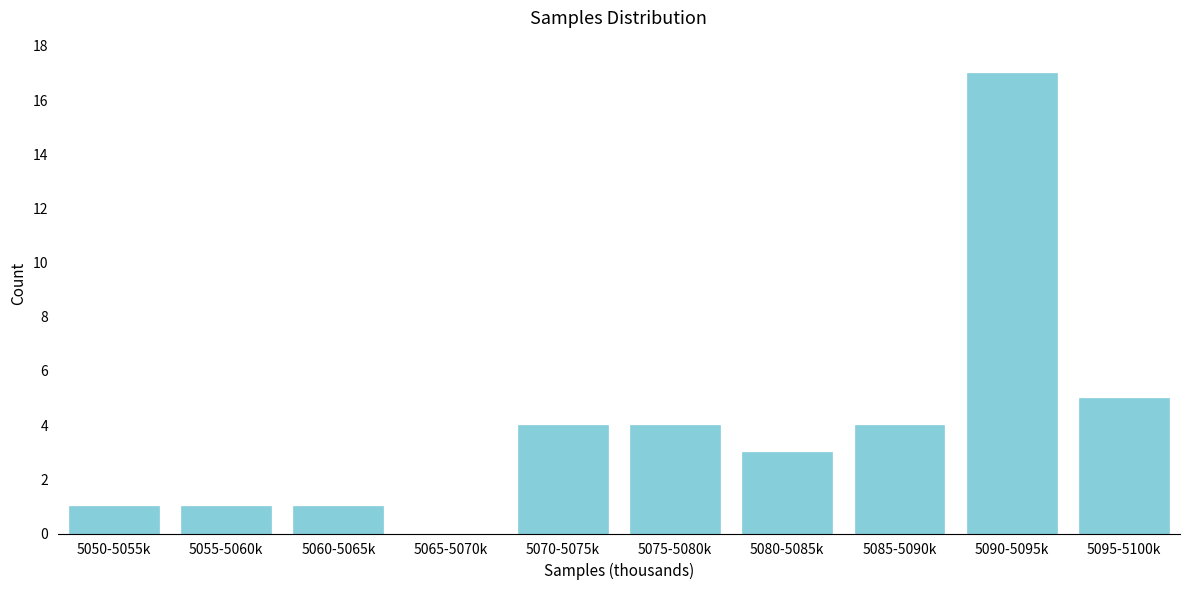

Reading left to right, list all the values displayed in this chart.

5050-5055k=1	5055-5060k=1	5060-5065k=1	5065-5070k=0	5070-5075k=4	5075-5080k=4	5080-5085k=3	5085-5090k=4	5090-5095k=17	5095-5100k=5